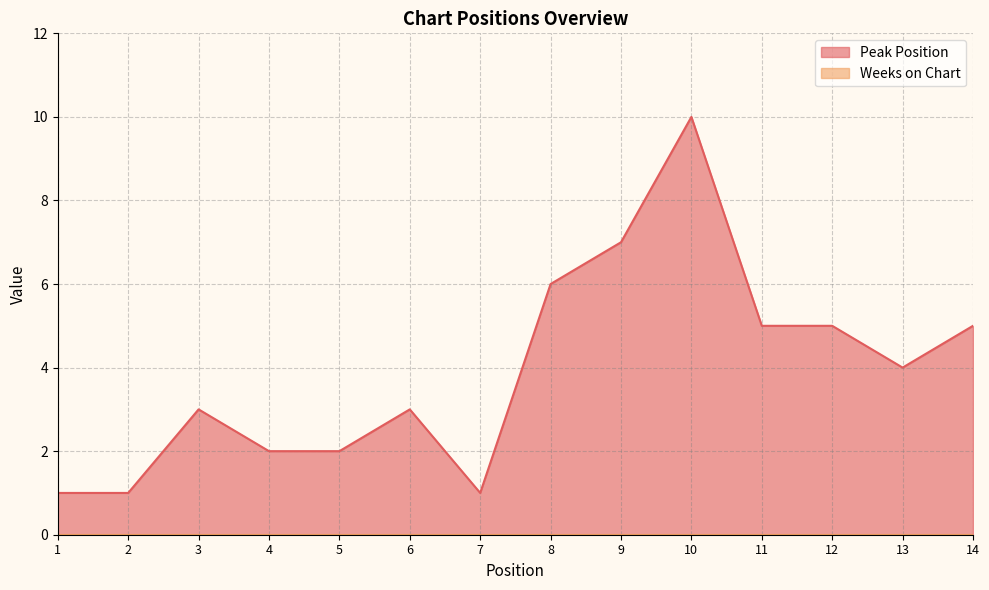

Where is the first local maximum?

3